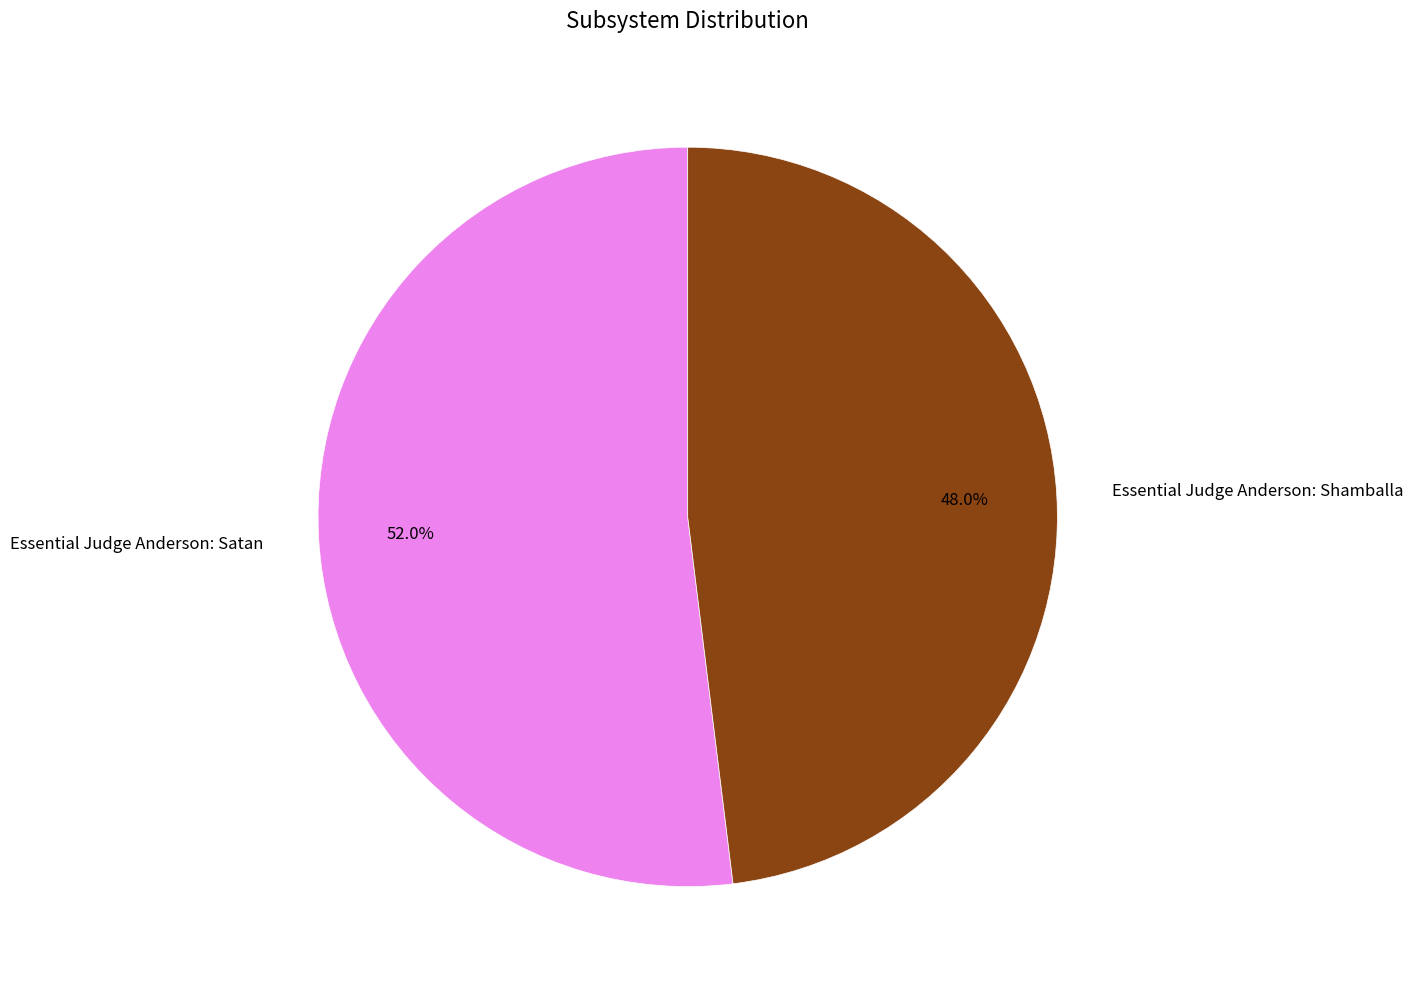

Which has a higher value, Essential Judge Anderson: Satan or Essential Judge Anderson: Shamballa?

Essential Judge Anderson: Satan